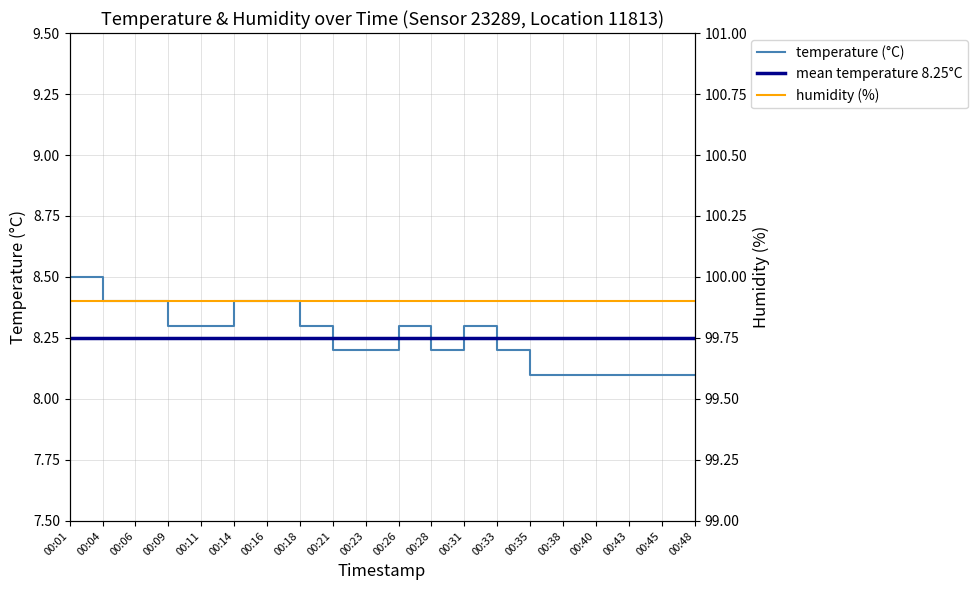

True or false: temperature (°C) has more than 0 points higher than both neighbors.

True